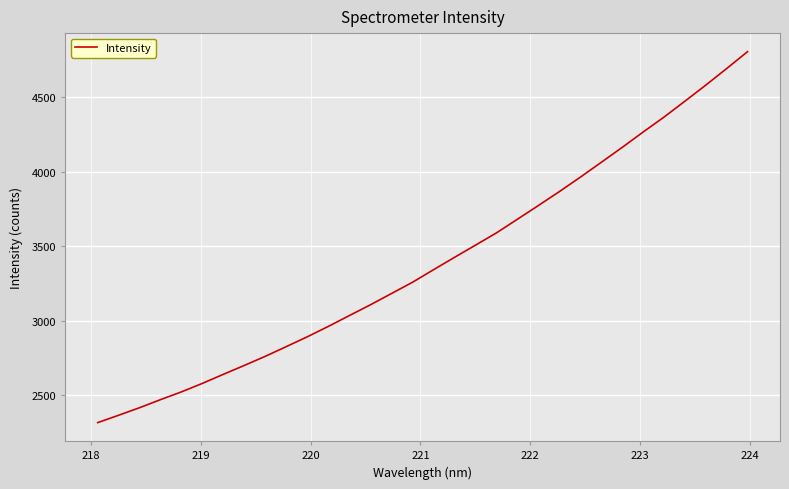

What is the difference between the maximum and minimum values?

2489.0